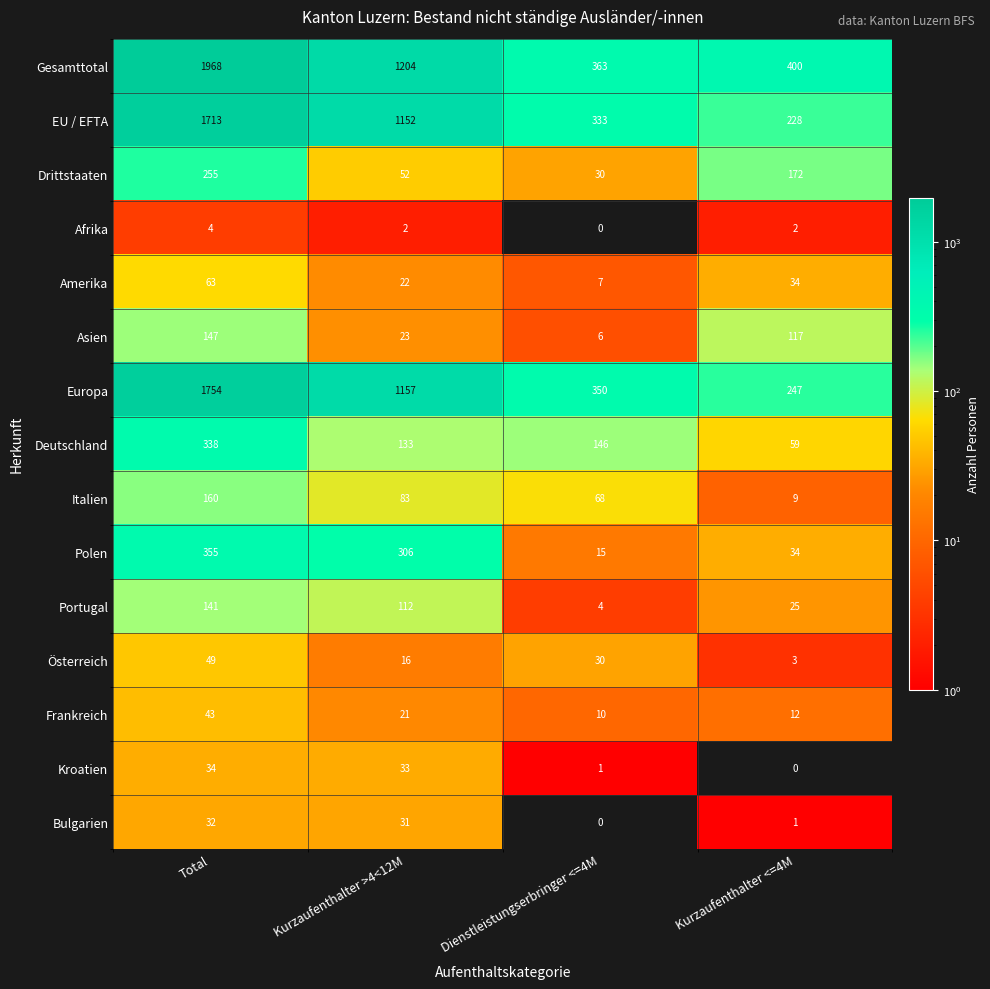

Is the value of Amerika at Kurzaufenthalter <=4M greater than the value of Afrika at Kurzaufenthalter <=4M?

Yes